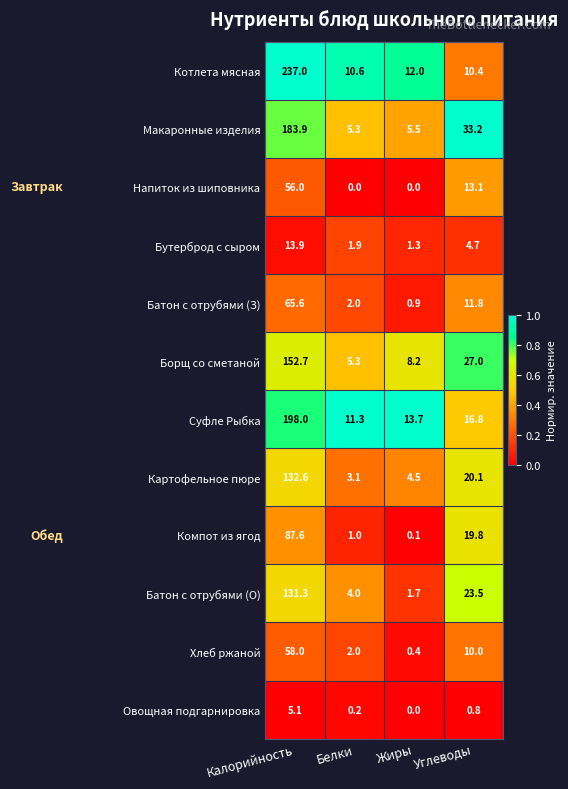

List the series in order of their peak value, highest first.

Котлета мясная, Суфле Рыбка, Макаронные изделия, Борщ со сметаной, Картофельное пюре, Батон с отрубями (О), Компот из ягод, Батон с отрубями (З), Хлеб ржаной, Напиток из шиповника, Бутерброд с сыром, Овощная подгарнировка